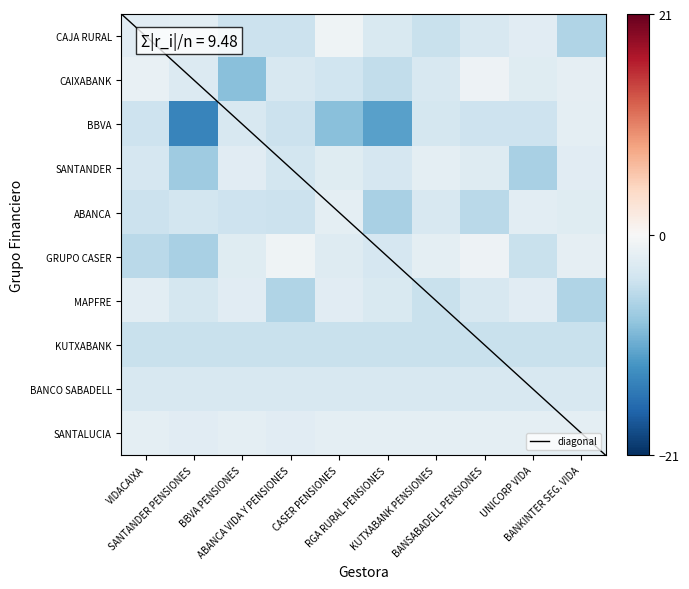

What is the difference between the highest and lowest values at UNICORP VIDA?

4.8